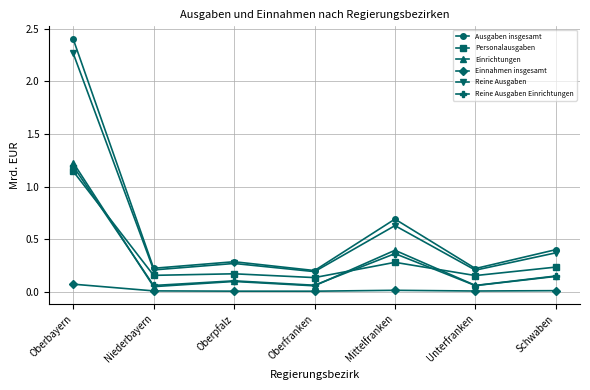

How many interior local valleys does the Reine Ausgaben series have?

3